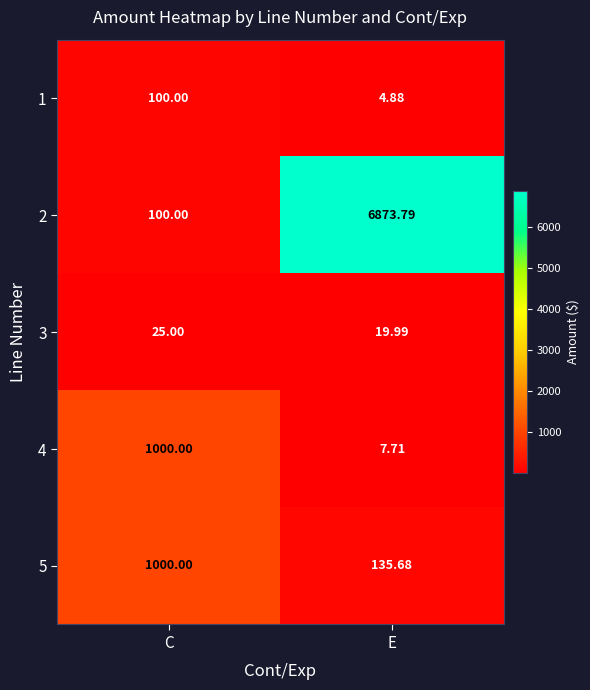

Rank the categories by 3 value from lowest to highest.

E, C